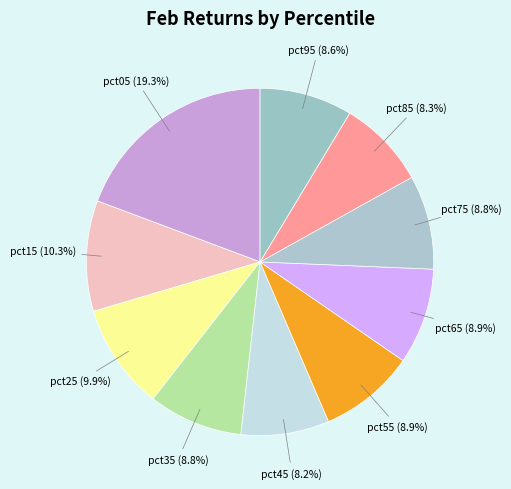

How many slices are in this pie chart?

10